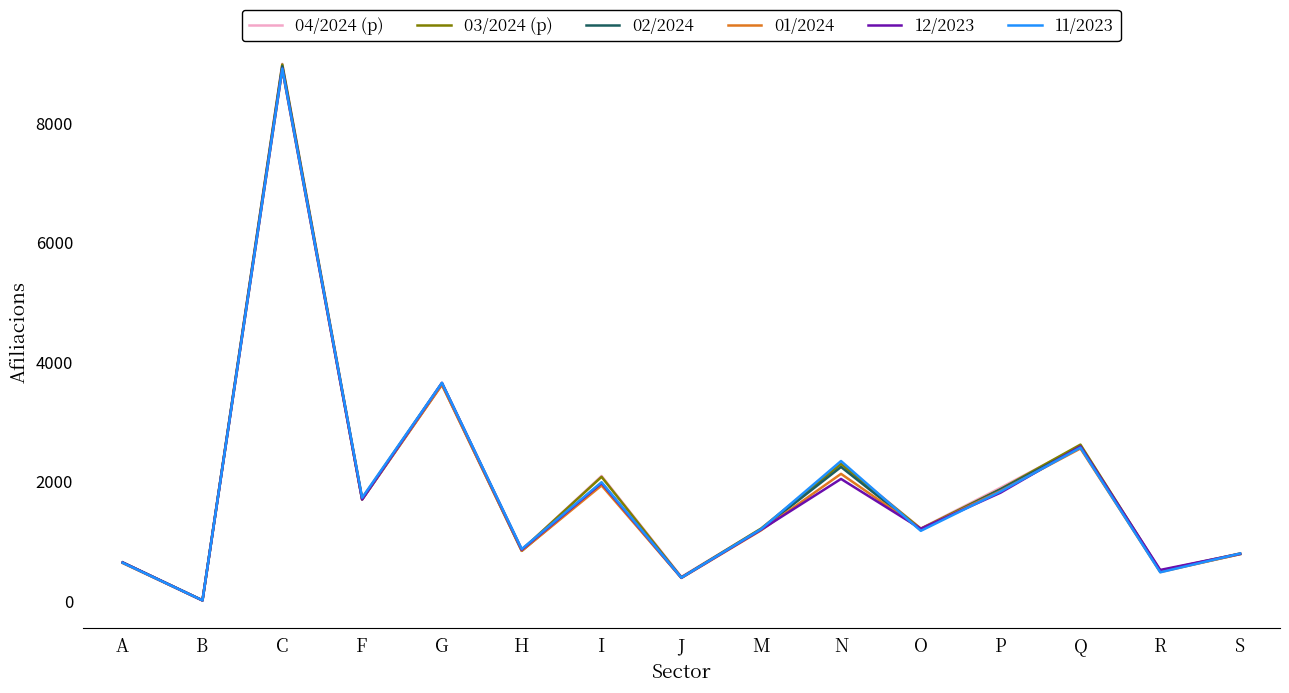

Is it true that 03/2024 (p) equals 2080 at I?

True